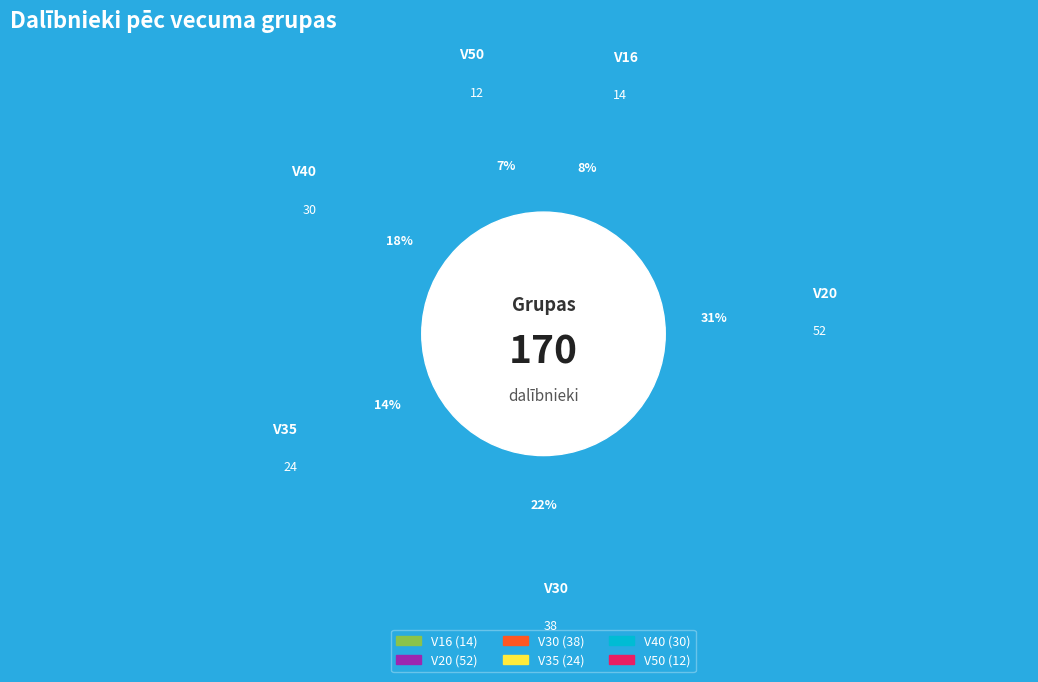

Combined, what portion of the pie is V35 and V40?

31.8%